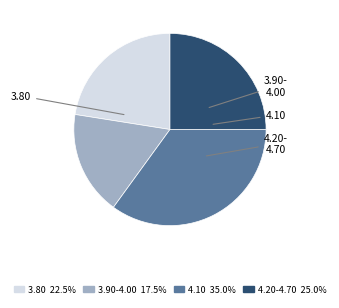

Is there a majority slice in this chart?

No